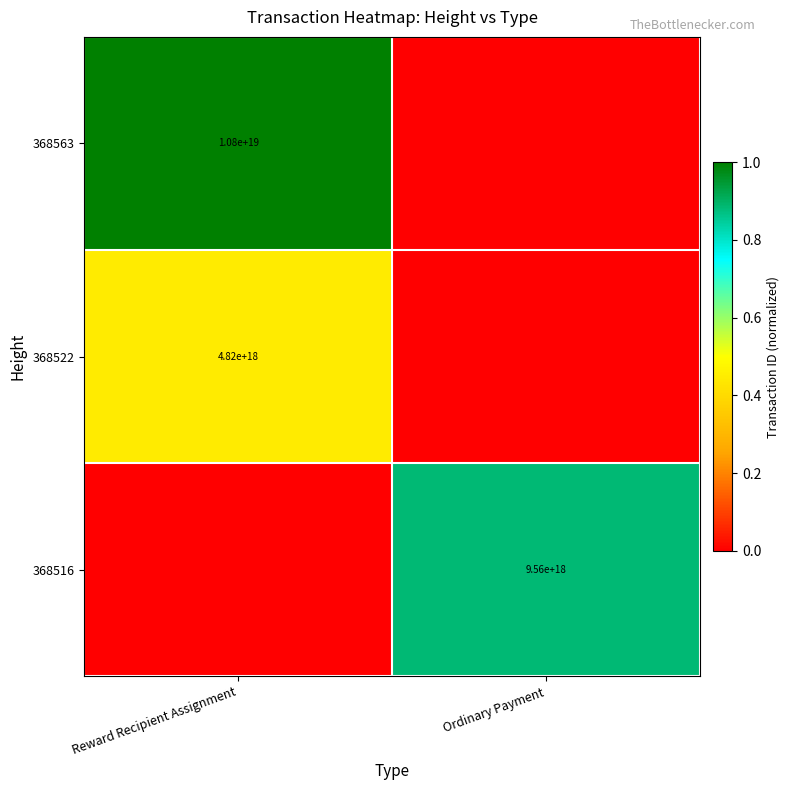

True or false: 368563 has a value of 10800000000000000000 at Reward Recipient Assignment.

True